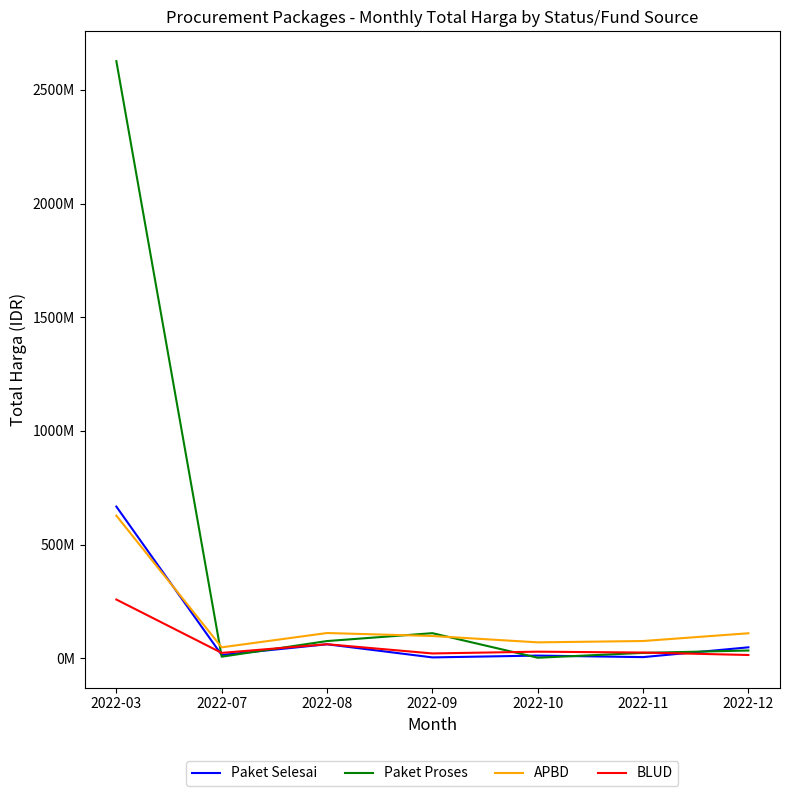

Where is the first local minimum for Paket Selesai?

2022-07